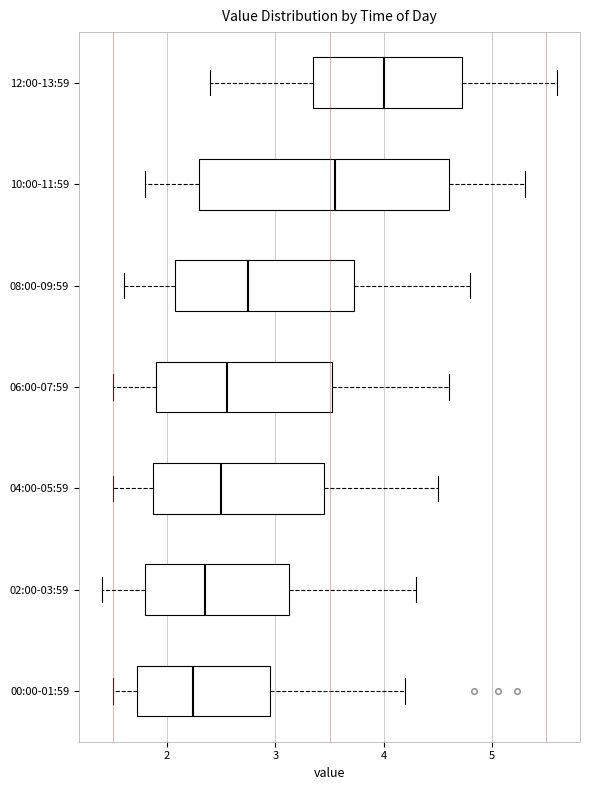

Reading bottom to top, transcribe this box plot: for each box, give where its median line is, the range the box spans, and where its two whiskers end, as read against the x-axis. The values are not printed on the chart, so give them approximately, as read against the axis.

00:00-01:59: median 2.2, box 1.7 to 3.0, whiskers 1.5 to 4.2
02:00-03:59: median 2.4, box 1.8 to 3.1, whiskers 1.4 to 4.3
04:00-05:59: median 2.5, box 1.9 to 3.5, whiskers 1.5 to 4.5
06:00-07:59: median 2.6, box 1.9 to 3.5, whiskers 1.5 to 4.6
08:00-09:59: median 2.8, box 2.1 to 3.7, whiskers 1.6 to 4.8
10:00-11:59: median 3.6, box 2.3 to 4.6, whiskers 1.8 to 5.3
12:00-13:59: median 4.0, box 3.4 to 4.7, whiskers 2.4 to 5.6